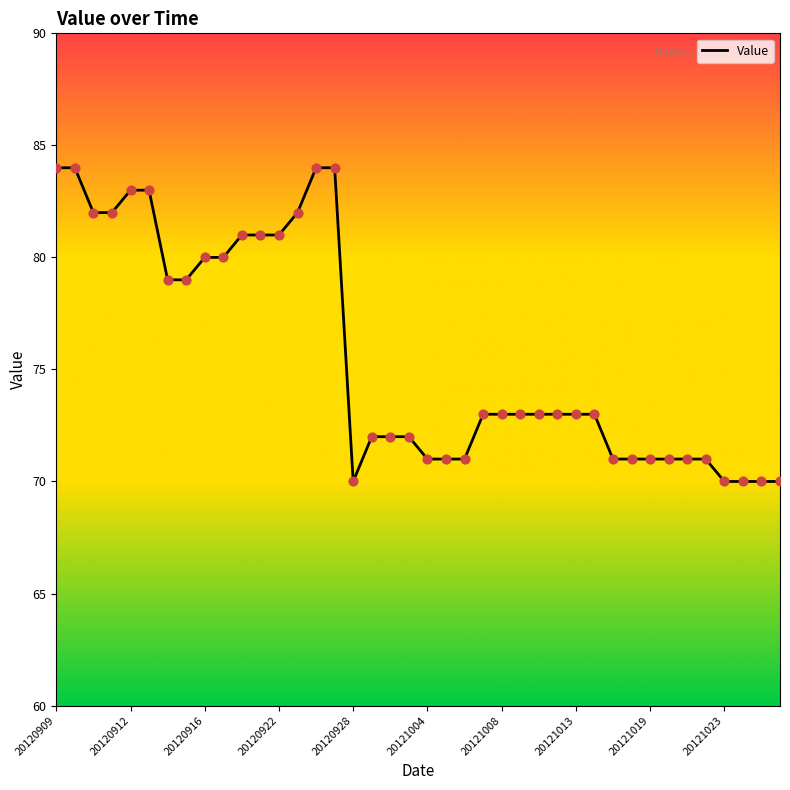

What is the minimum value shown in the chart?

70